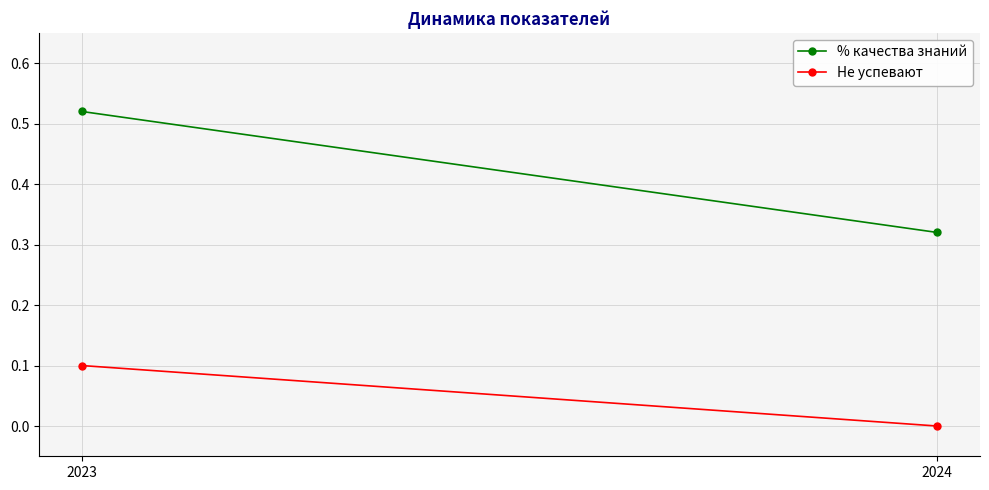

What is the spread (max minus min) of values at 2023?

0.4